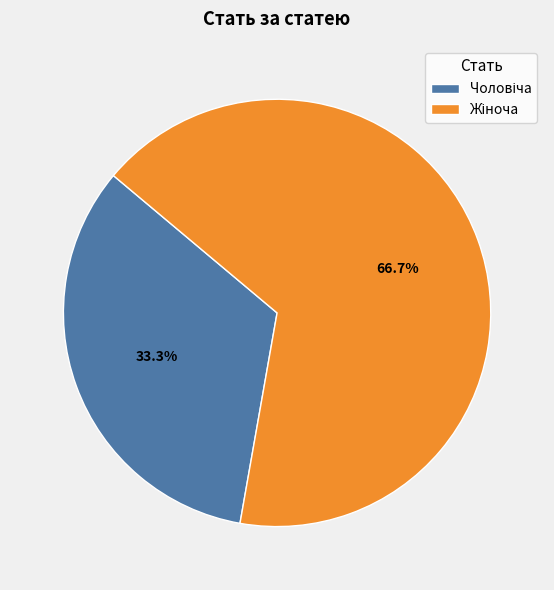

Is there a majority slice in this chart?

Yes